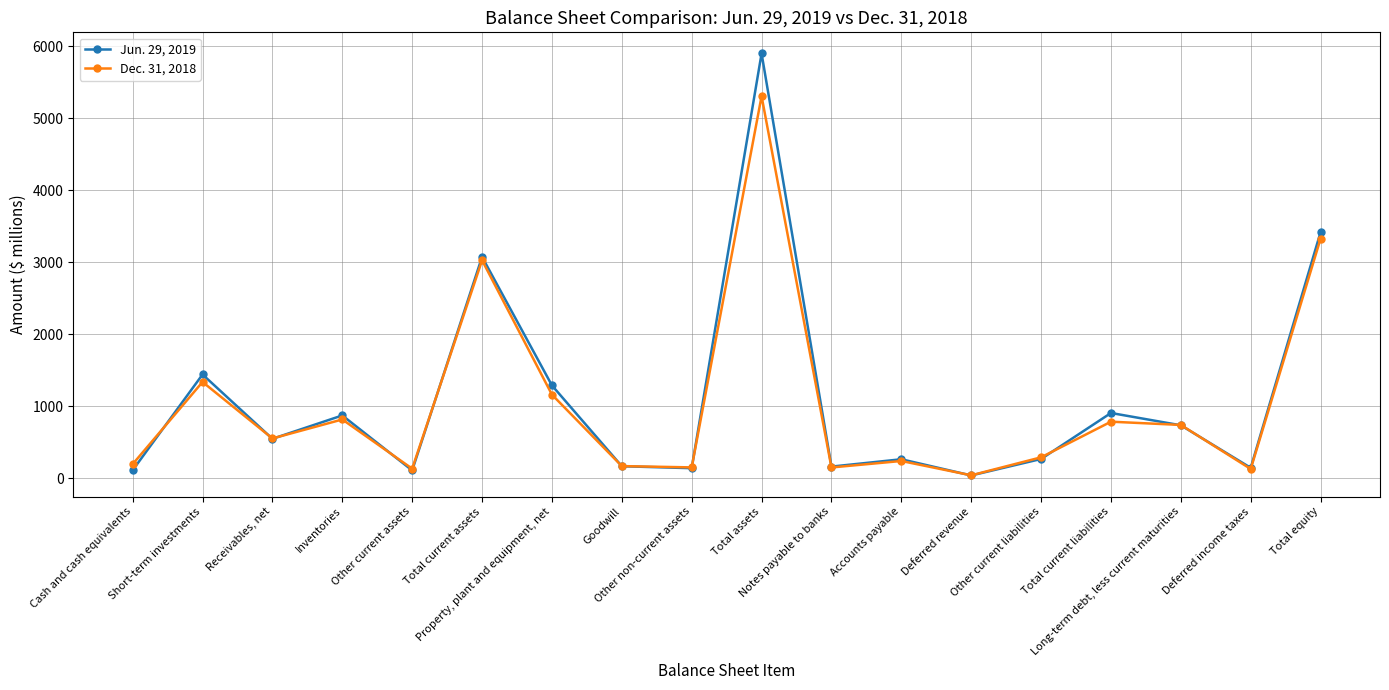

True or false: Dec. 31, 2018 has more than 0 interior local peaks.

True